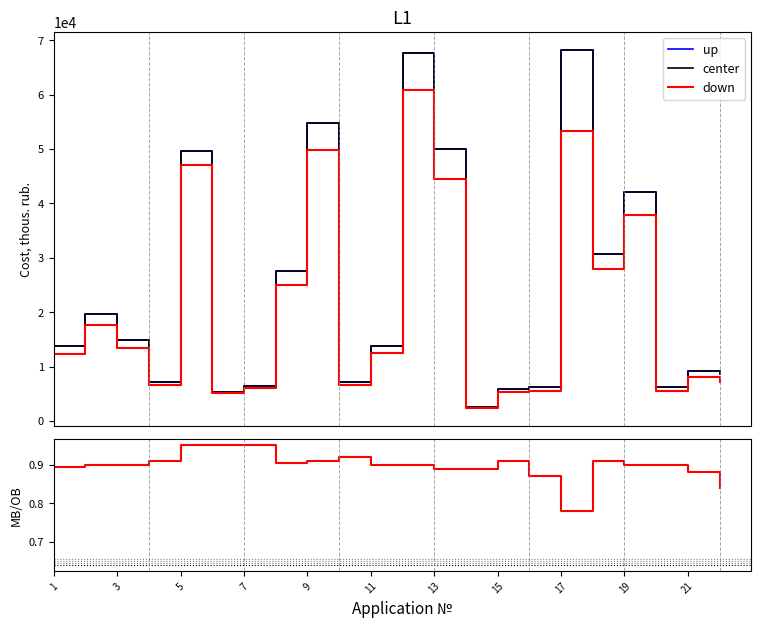

What is the label of the 9th point from the right?

13